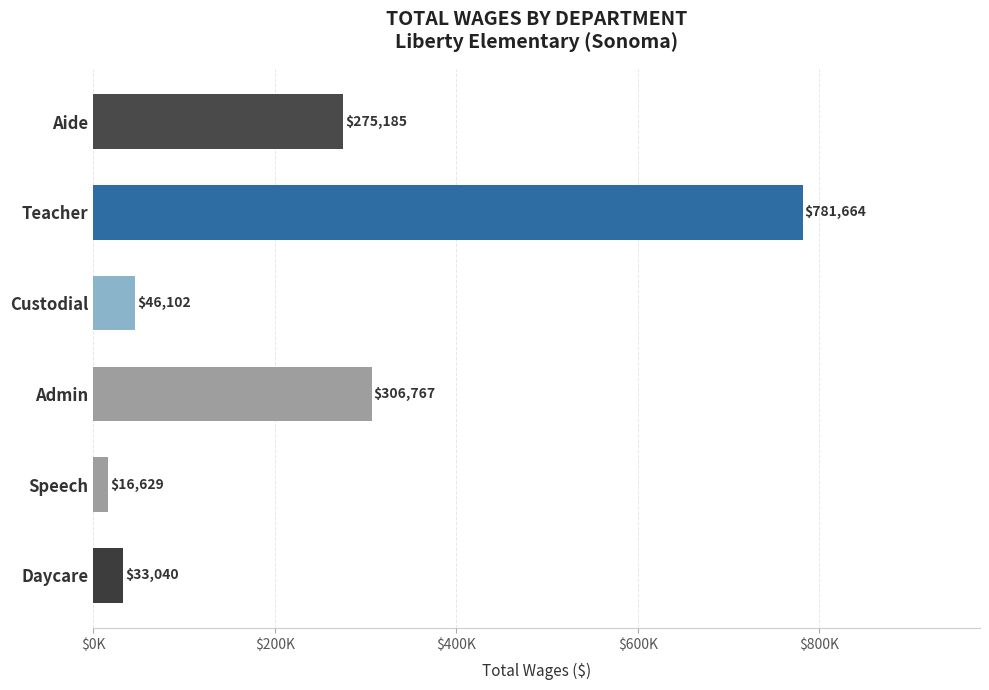

What is the minimum value shown in the chart?

16629